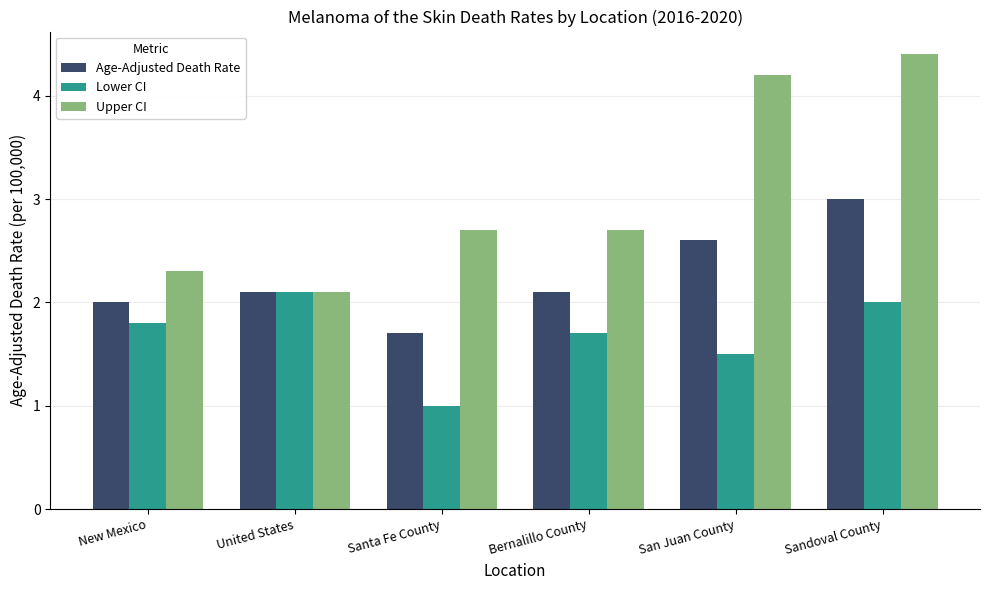

Is it true that Upper CI equals 1.5 at San Juan County?

False